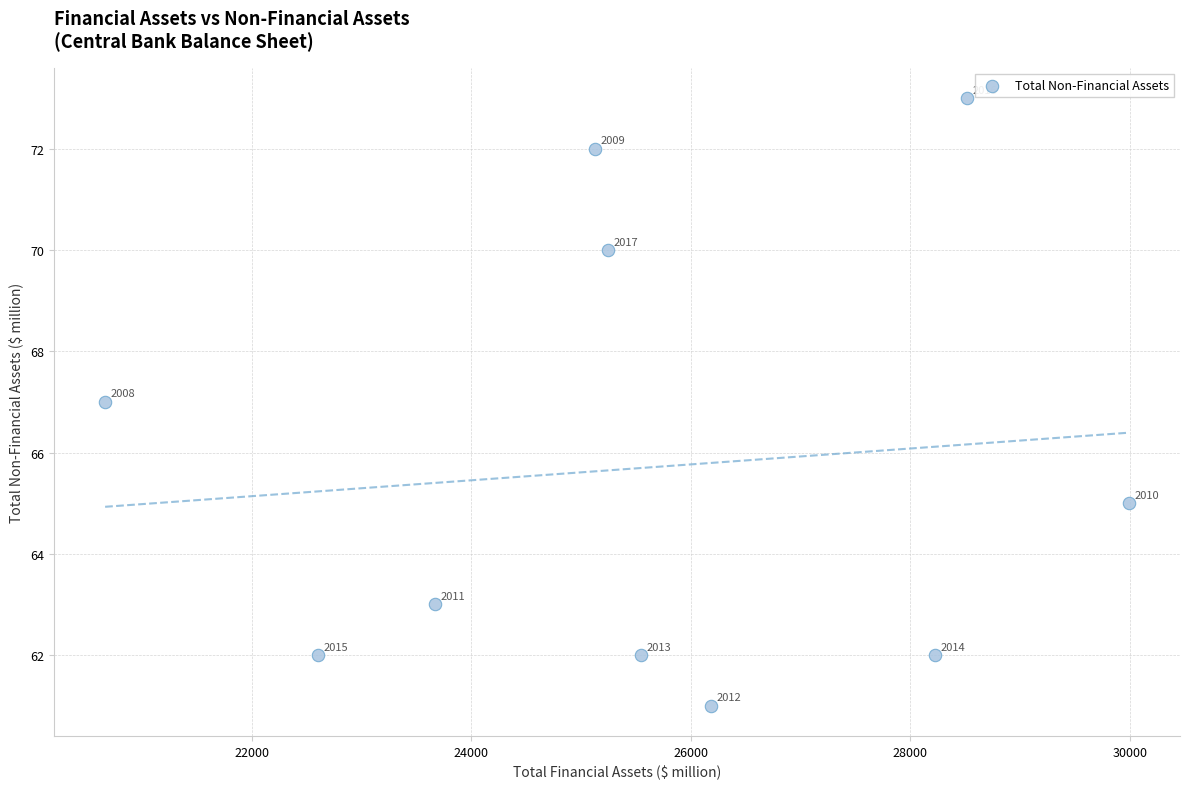

What is the range of Y values (max minus min)?

12